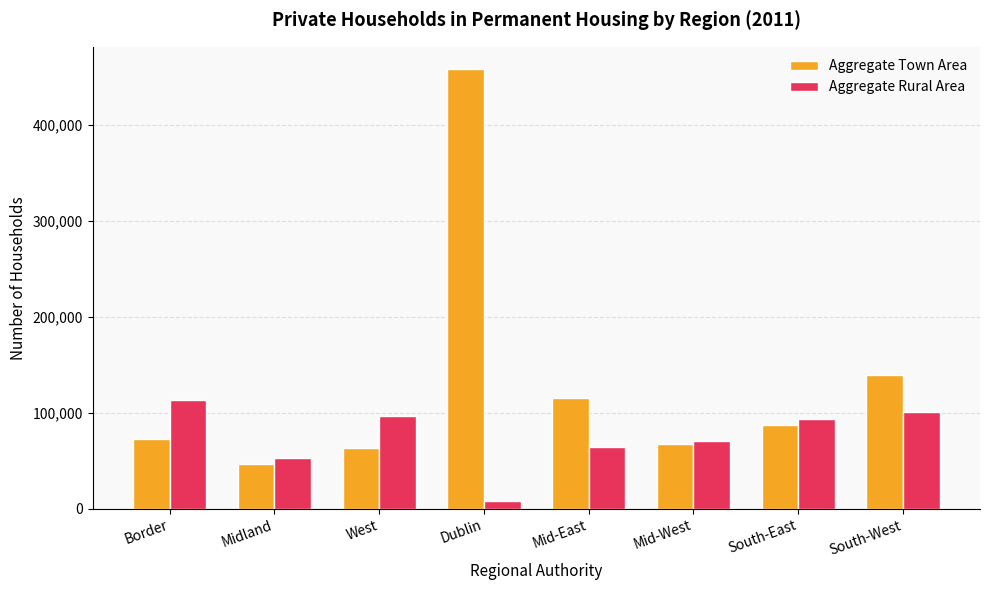

List the series in order of their peak value, lowest first.

Aggregate Rural Area, Aggregate Town Area